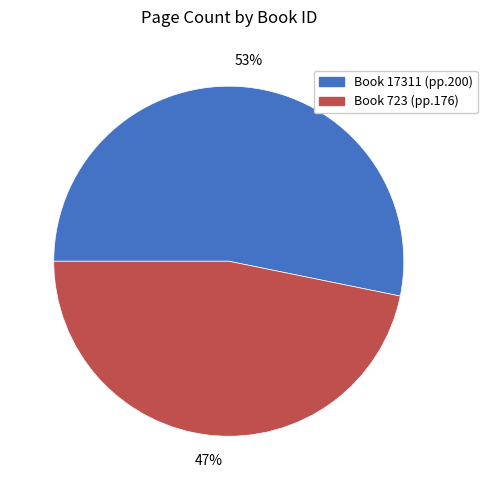

Count the number of slices in the pie.

2